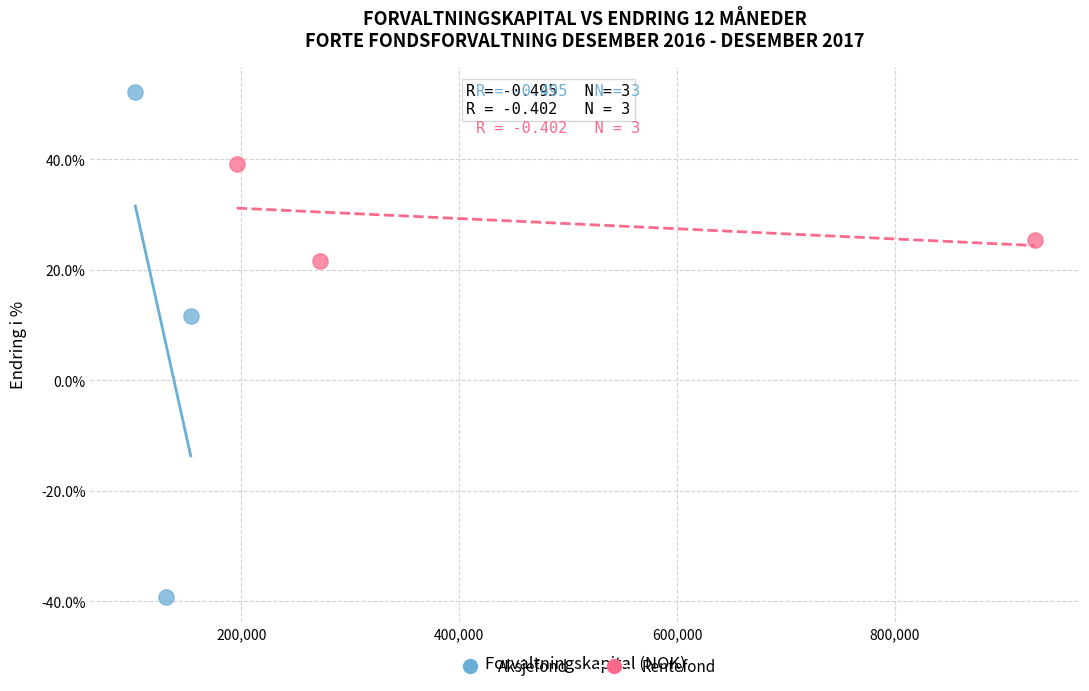

Which series has the widest spread of Y values?

Aksjefond